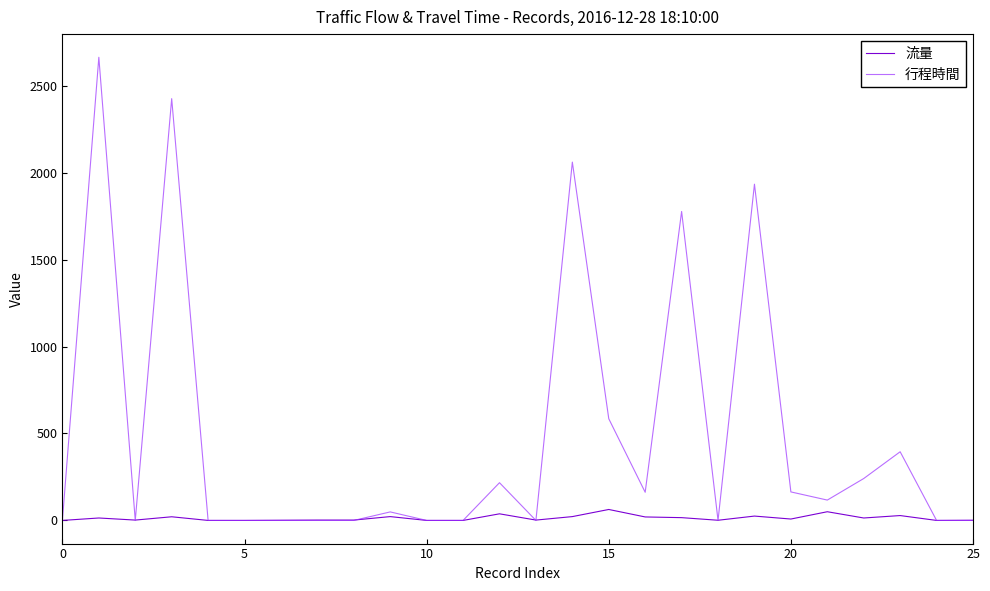

What is the difference between the maximum and second lowest values in the 行程時間 series?

2664